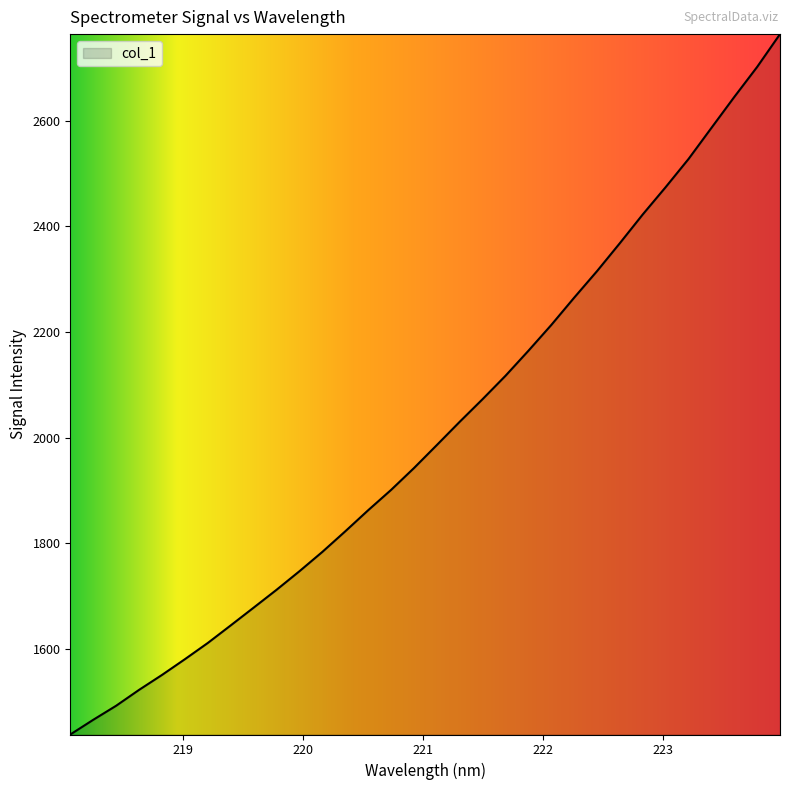

What is the sum of all values?

64412.2